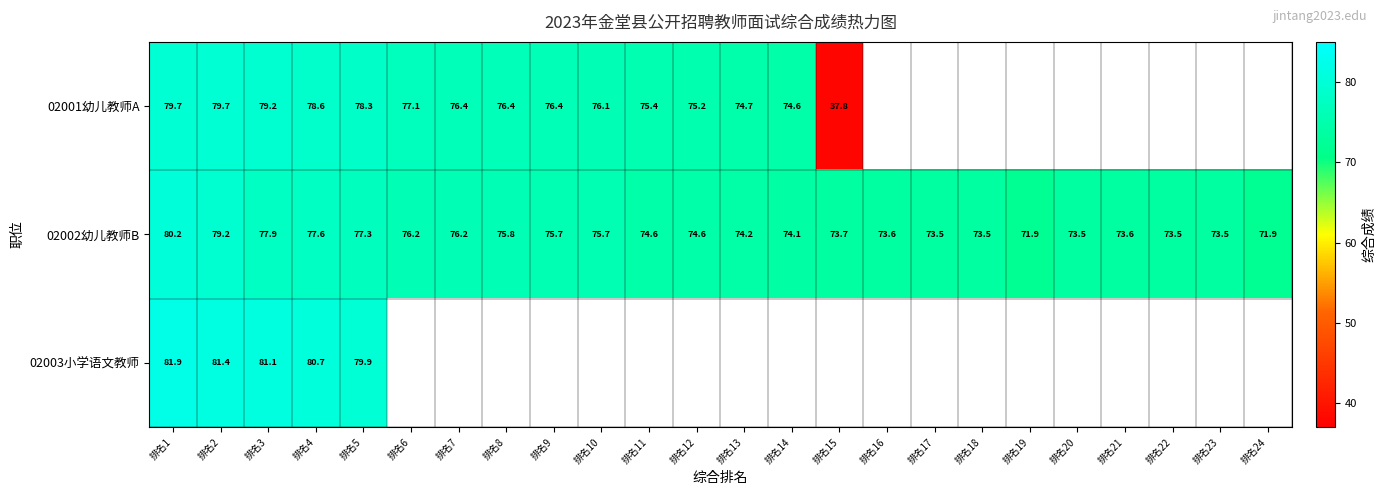

What is the difference between the second highest and minimum values in the 02003小学语文教师 series?

1.5